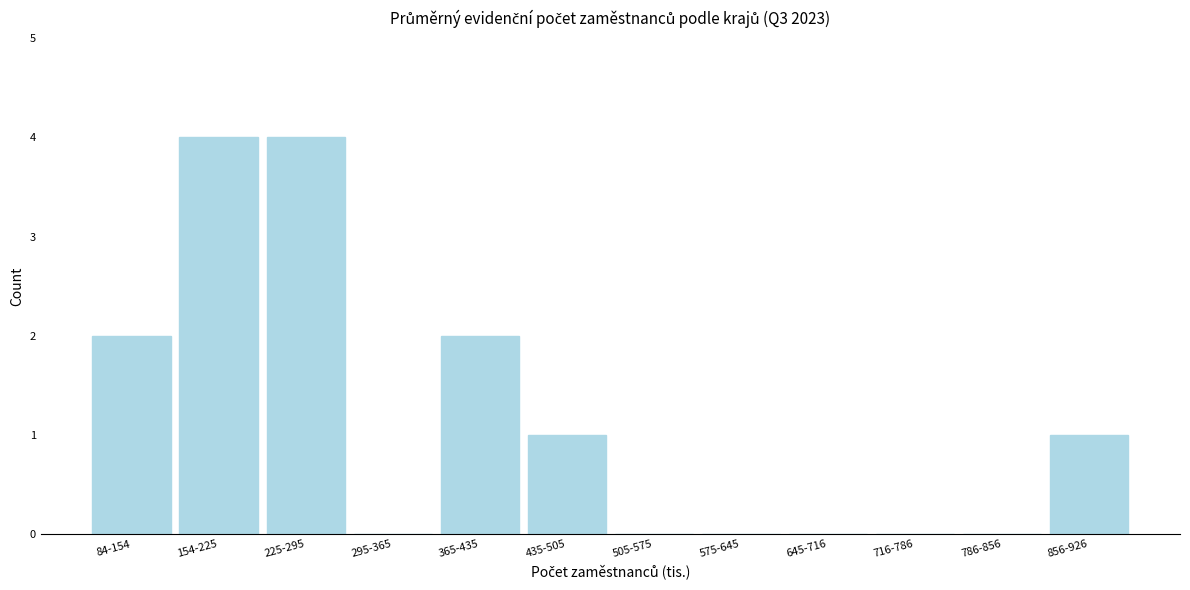

Reading left to right, transcribe all the data shown in this chart.

84-154=2	154-225=4	225-295=4	295-365=0	365-435=2	435-505=1	505-575=0	575-645=0	645-716=0	716-786=0	786-856=0	856-926=1